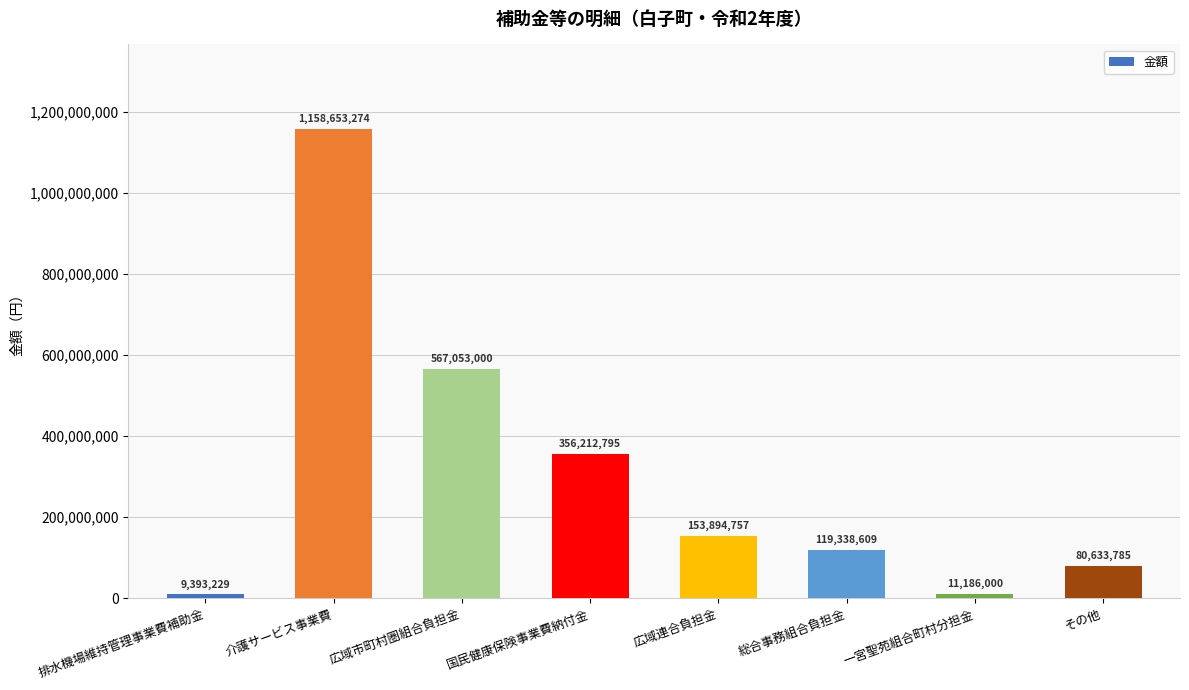

What is the minimum value shown in the chart?

9393229